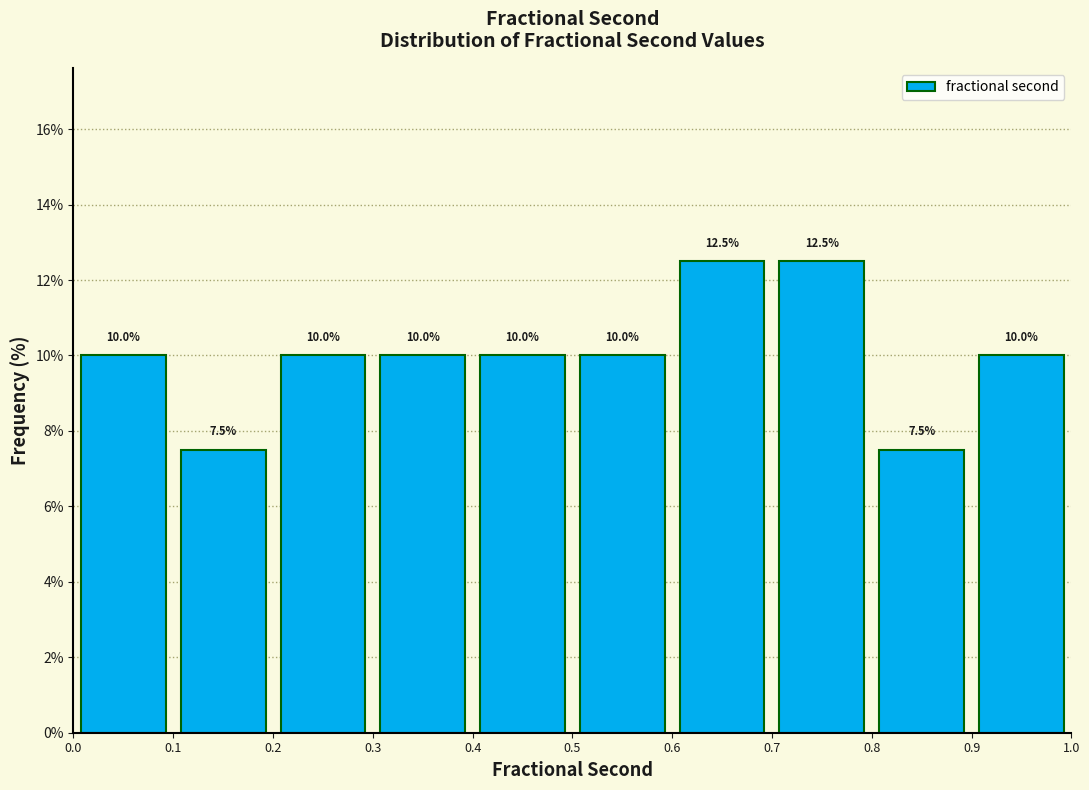

Reading left to right, list every bar in this chart as the range it spans on the x-axis followed by its height.

0.0 to 0.1: 10.0
0.1 to 0.2: 7.5
0.2 to 0.3: 10.0
0.3 to 0.4: 10.0
0.4 to 0.5: 10.0
0.5 to 0.6: 10.0
0.6 to 0.7: 12.5
0.7 to 0.8: 12.5
0.8 to 0.9: 7.5
0.9 to 1.0: 10.0